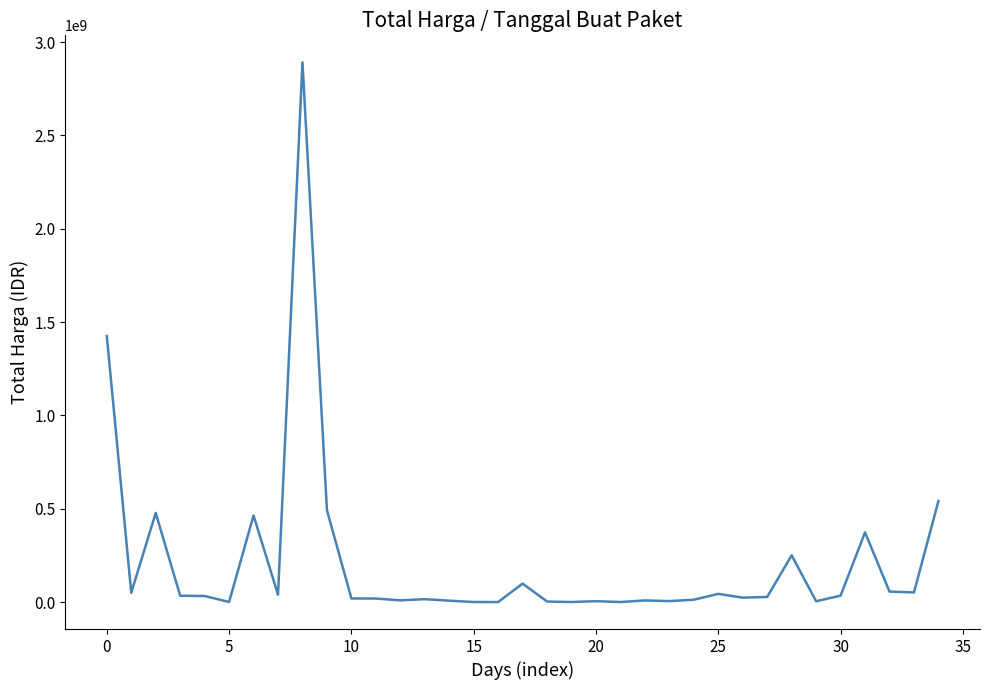

What is the difference between the maximum and second lowest values?

2891940000